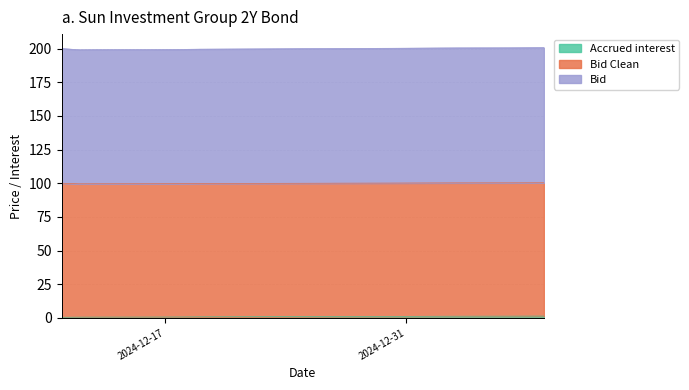

True or false: Accrued interest has a value of 0.3 at 2024-12-18.

False